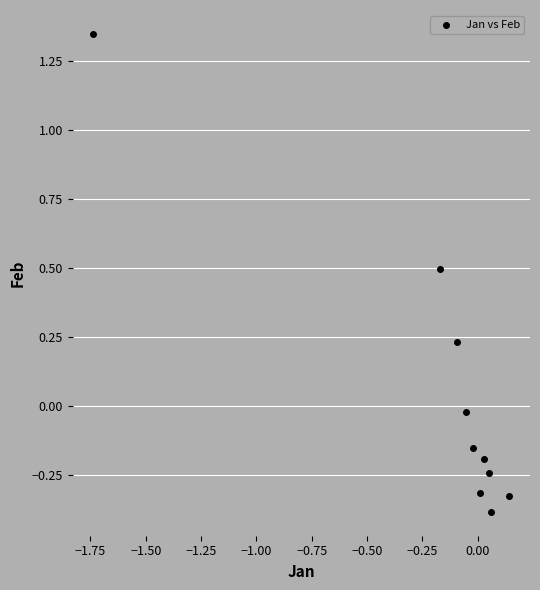

What is the range of X values (max minus min)?

1.9